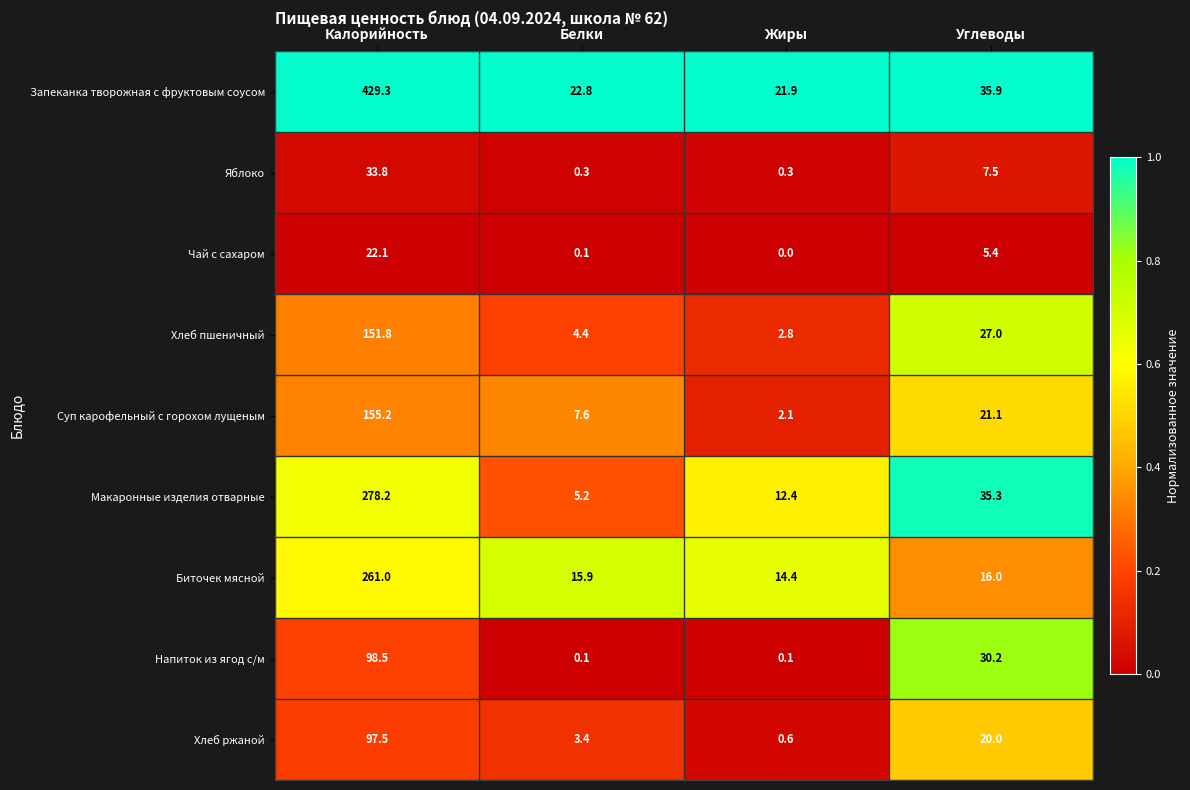

The value of Запеканка творожная с фруктовым соусом at Белки is 13.6. True or false?

False